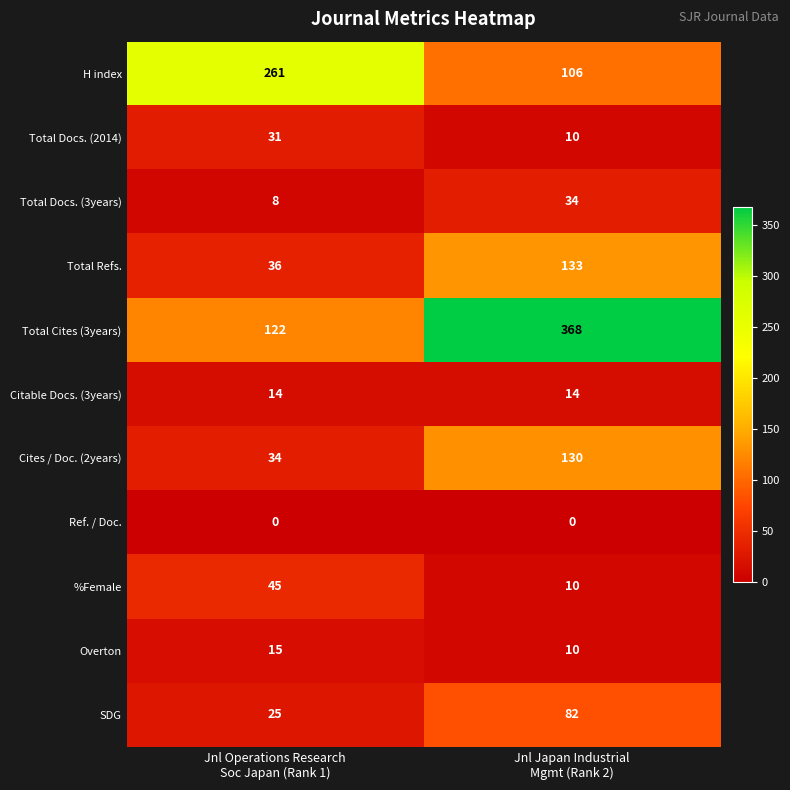

Which series has the largest range (max minus min)?

Total Cites (3years)